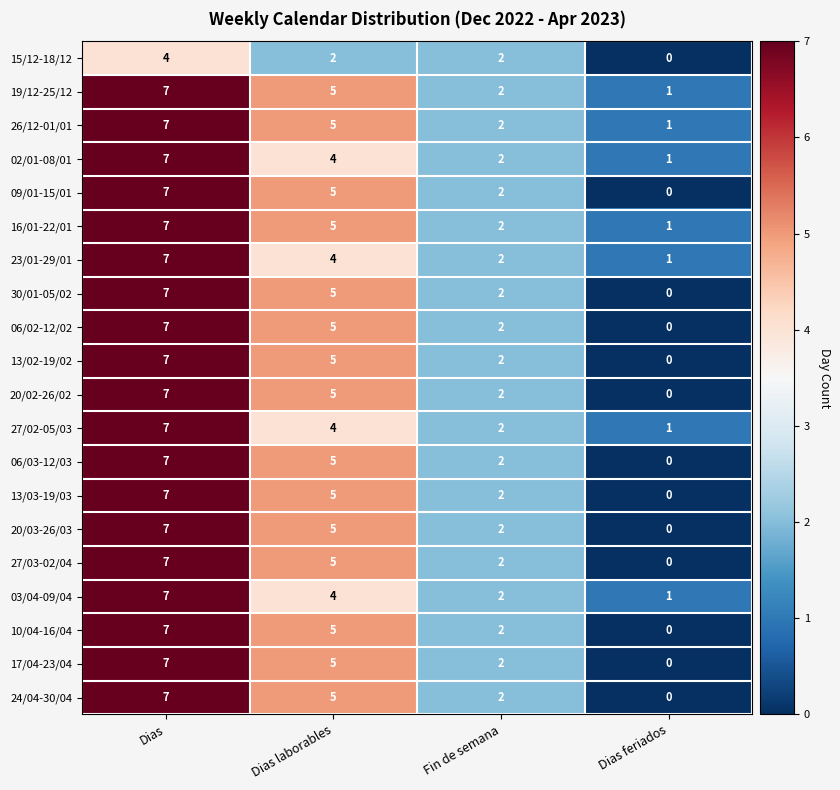

True or false: 24/04-30/04 has a value of 5 at Dias laborables.

True